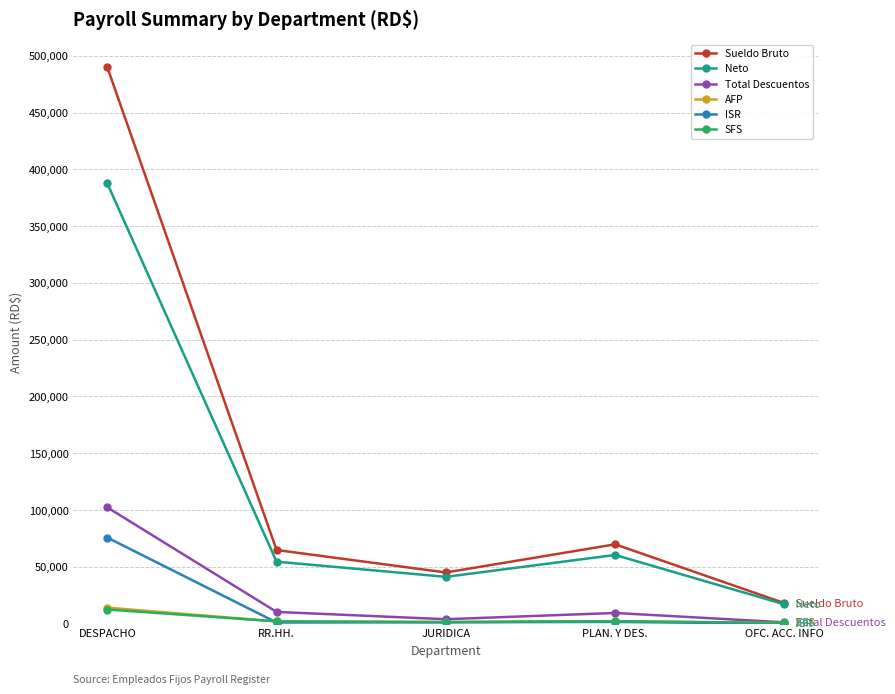

Between RR.HH. and OFC. ACC. INFO, which series saw the biggest shift?

Sueldo Bruto